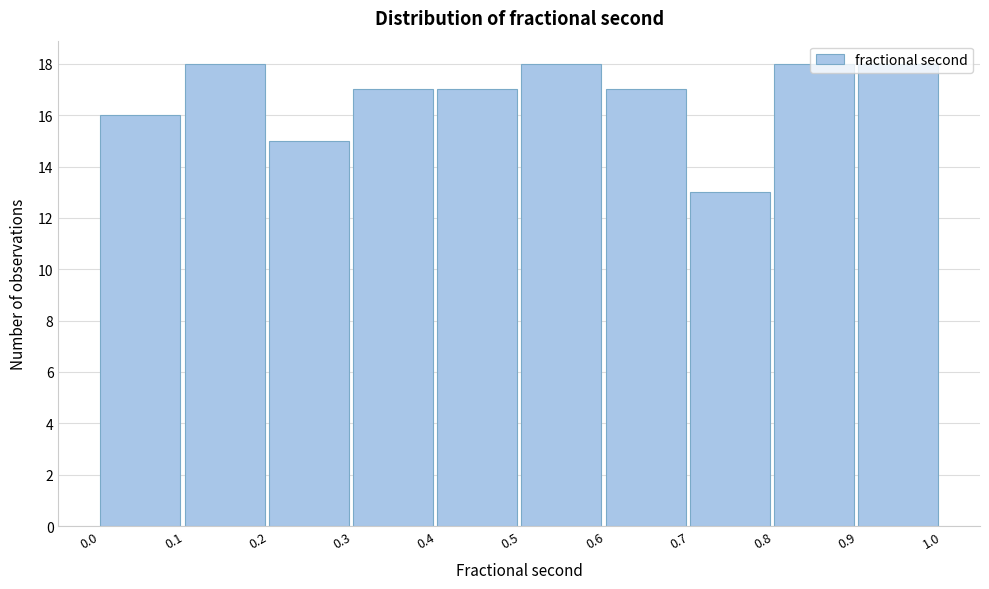

What is the average value?

17